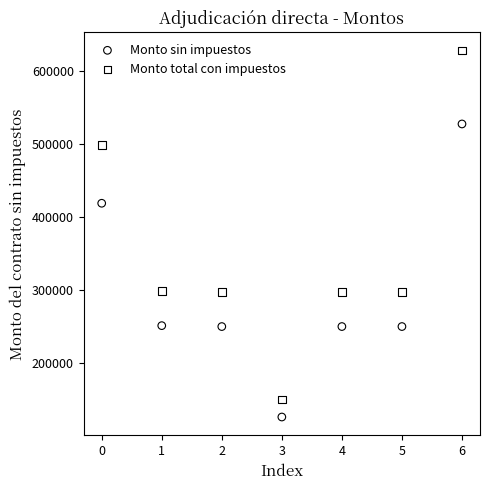

In the Monto total con impuestos series, what Y value is closest to 388406?

298500.4